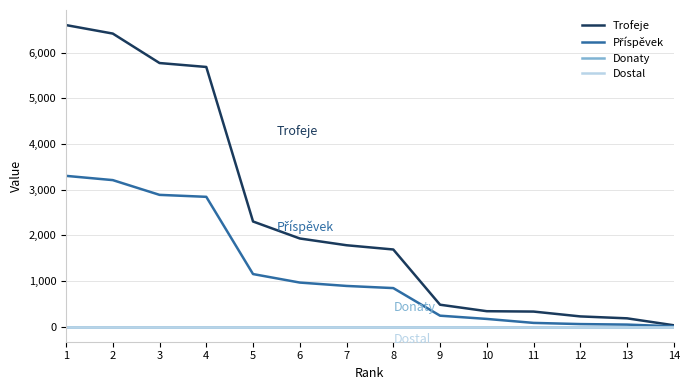

Reading left to right, extract all data points from this chart.

Trofeje: 6602	6416	5771	5685	2302	1930	1782	1689	480	338	330	224	182	30
Příspěvek: 3301	3208	2885	2842	1151	965	891	844	240	169	82	56	45	7
Donaty: 0	0	0	0	0	0	0	0	0	0	0	0	0	0
Dostal: 0	0	0	0	0	0	0	0	0	0	0	0	0	0